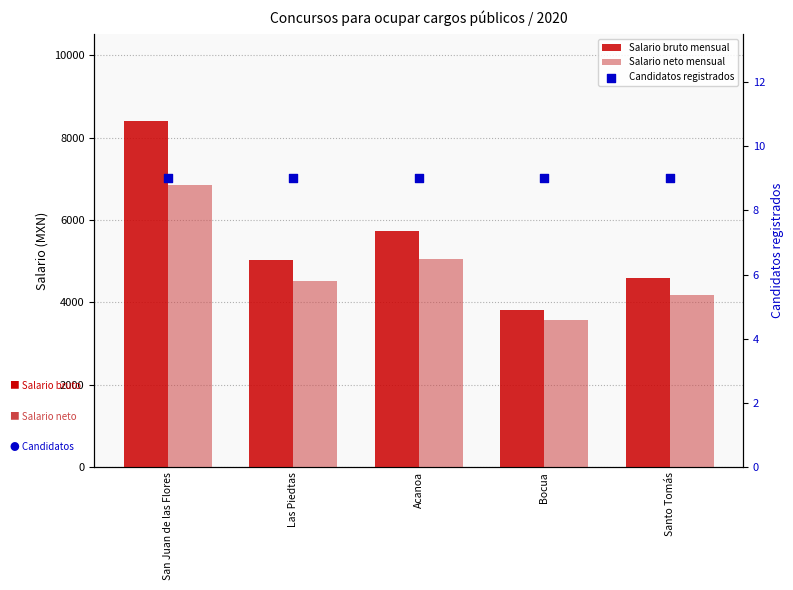

Which series has the largest total across all categories?

Salario bruto mensual